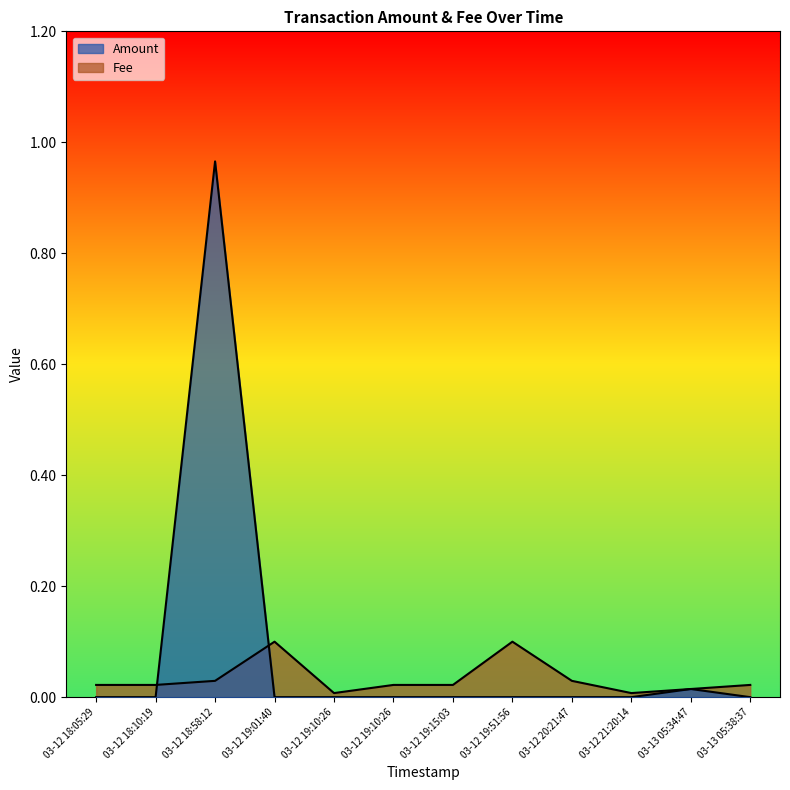

True or false: Fee and Amount cross at least once.

True